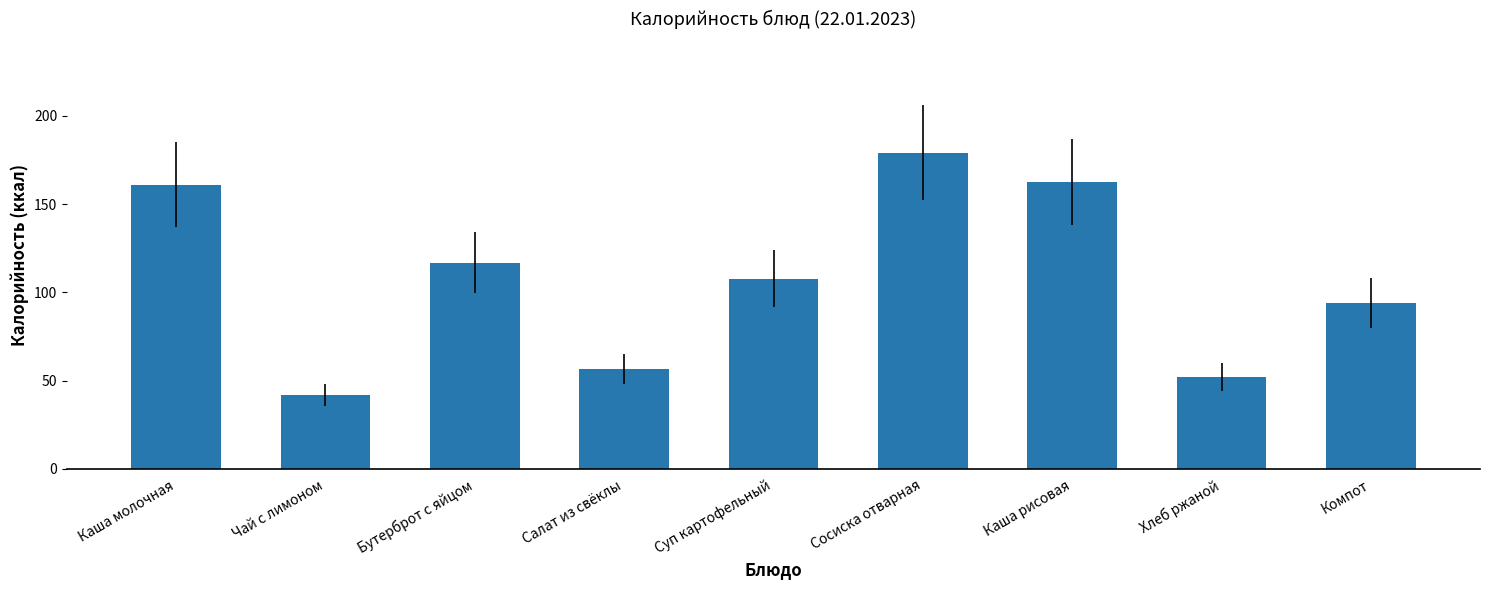

Which has a higher value, Бутерброт с яйцом or Чай с лимоном?

Бутерброт с яйцом